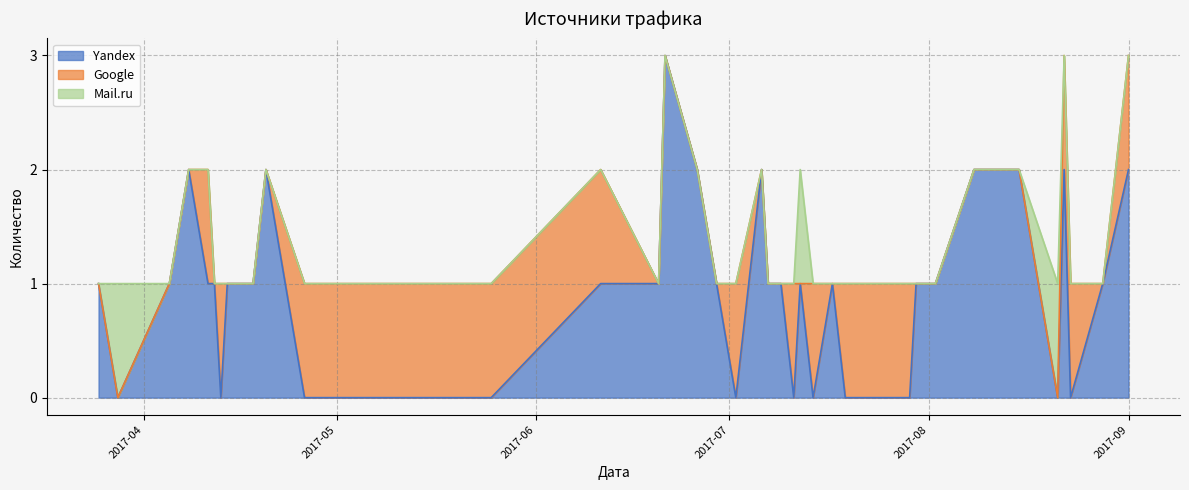

Between 2017-07-09 and 2017-04-11, which is larger?

2017-07-09